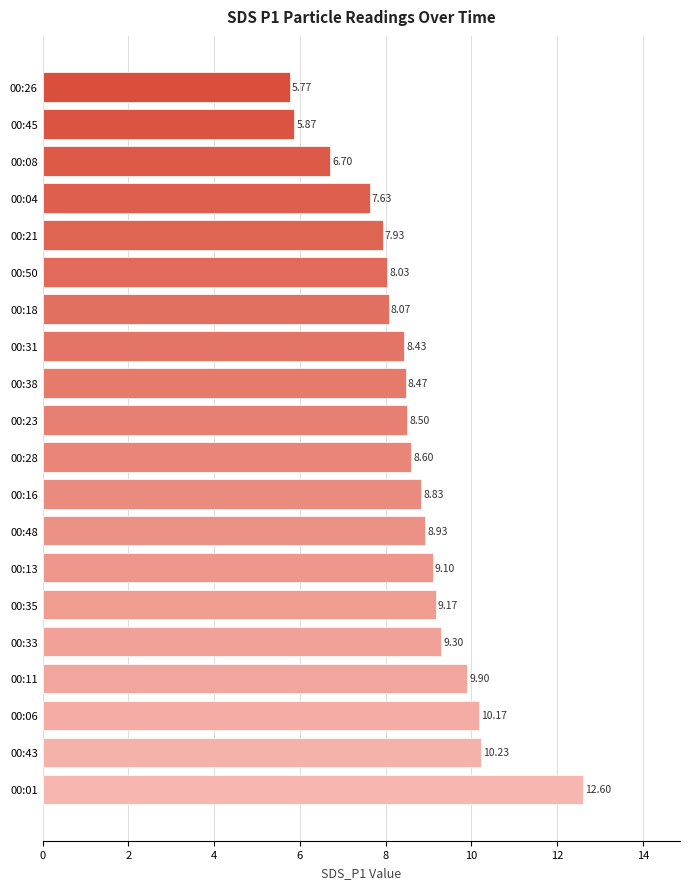

How many bars are there in total?

20